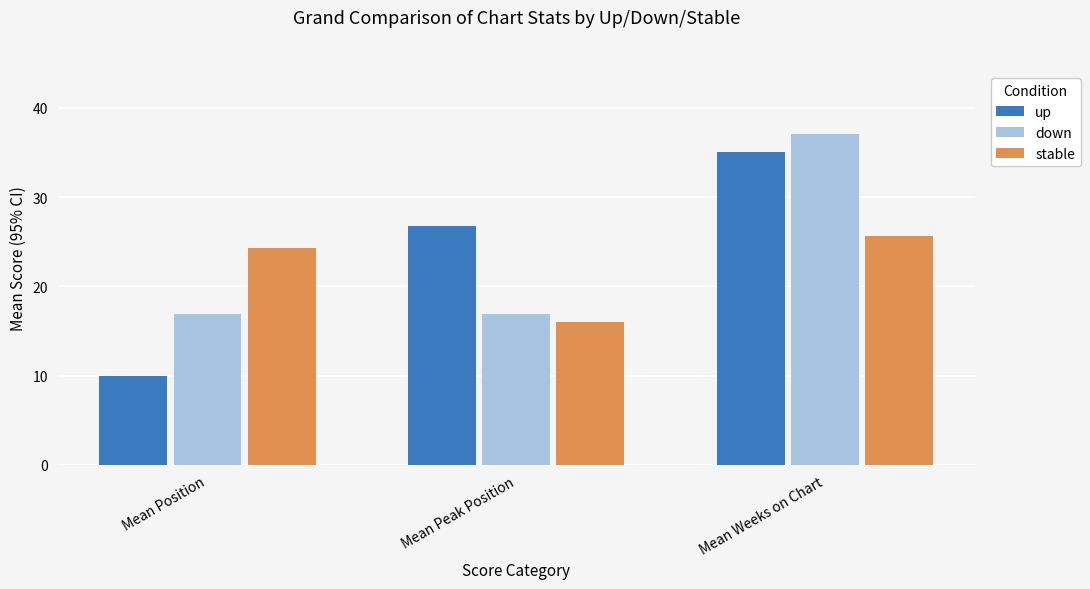

Between Mean Position and Mean Weeks on Chart, which series saw the biggest shift?

up